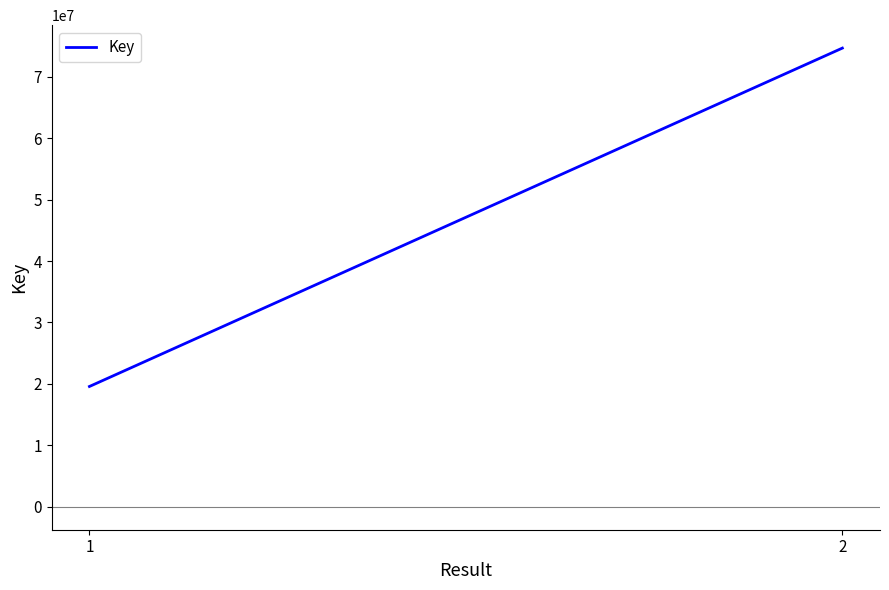

What is the change in value from 1 to 2?

+55073422